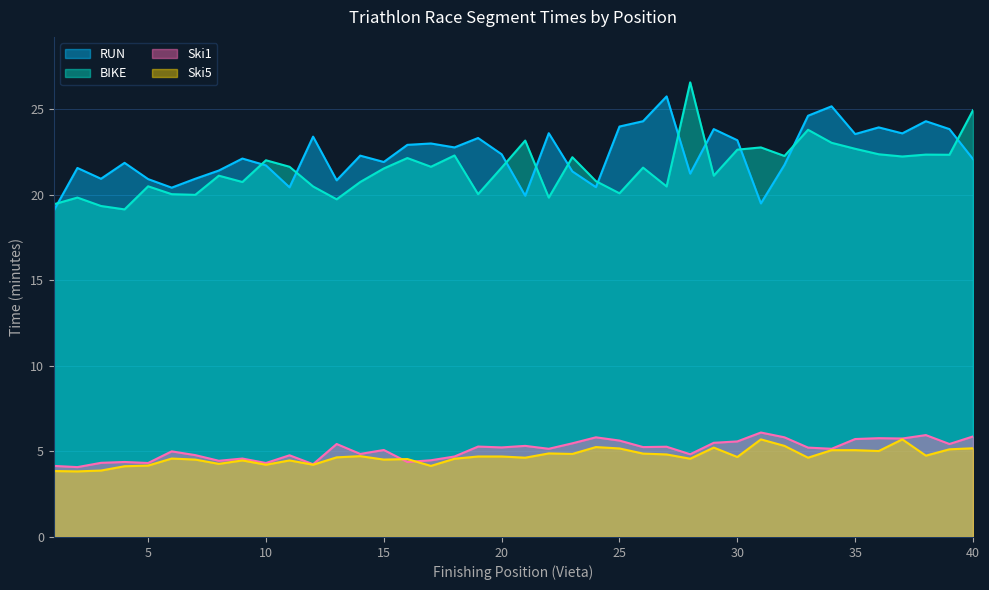

Which series has the widest spread of values?

BIKE